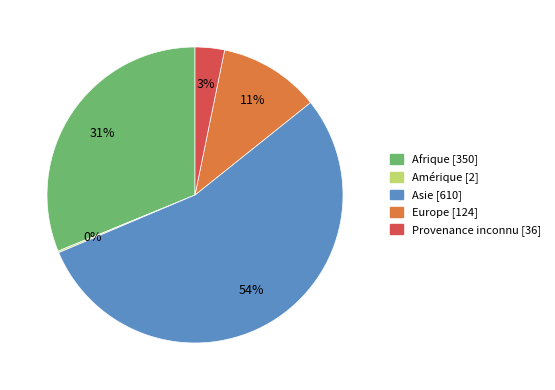

To the nearest percent, what portion does Europe represent?

11%